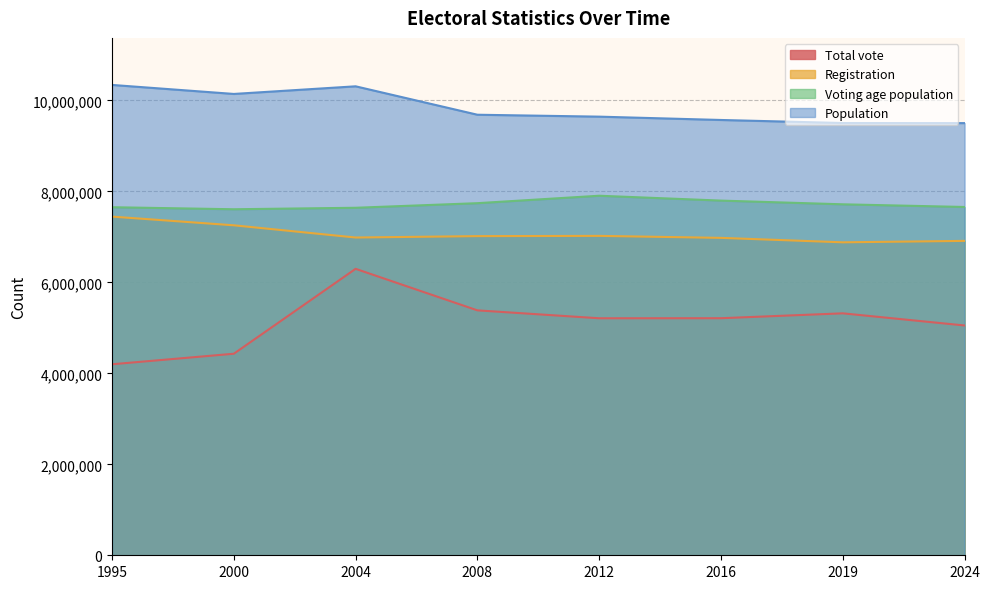

The Registration series shows 6880605 at 2019. True or false?

True